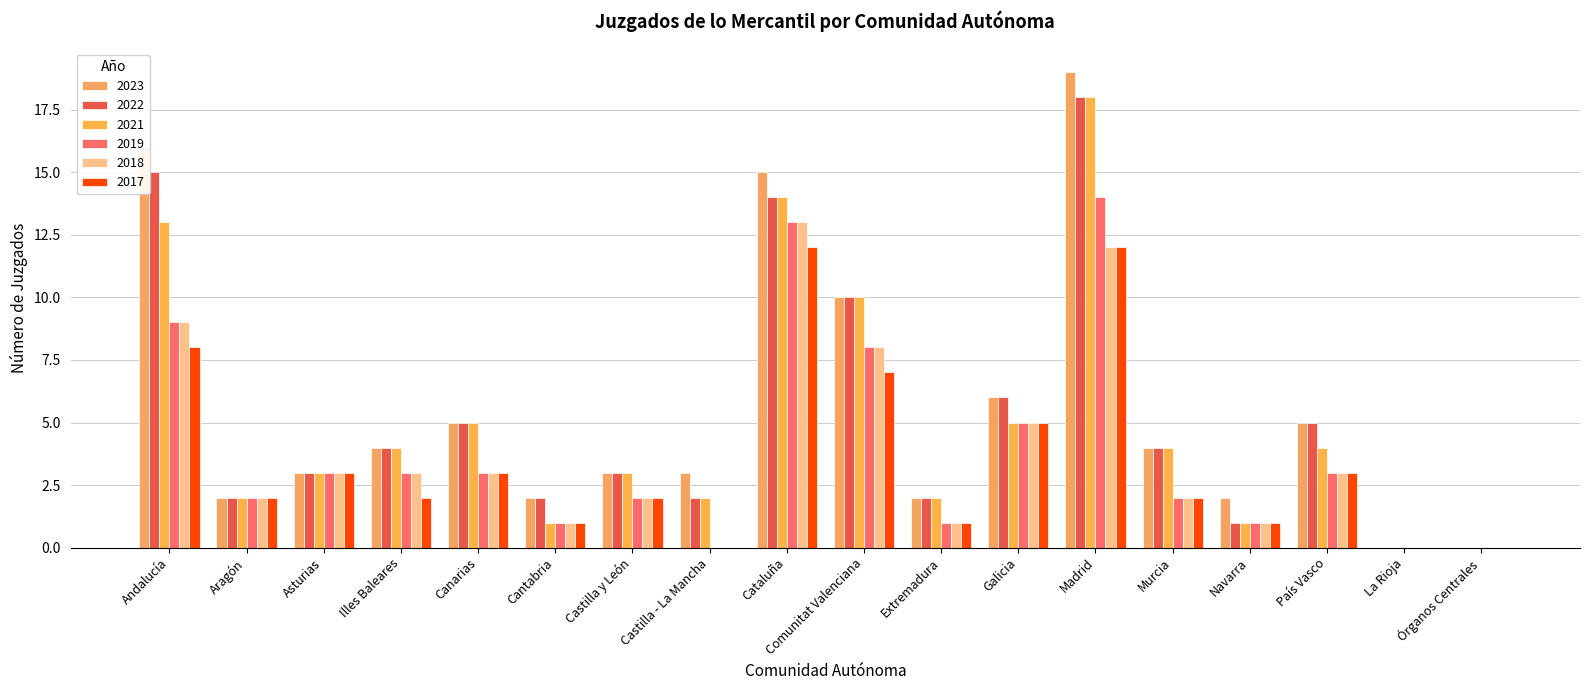

How many series are shown in this chart?

6